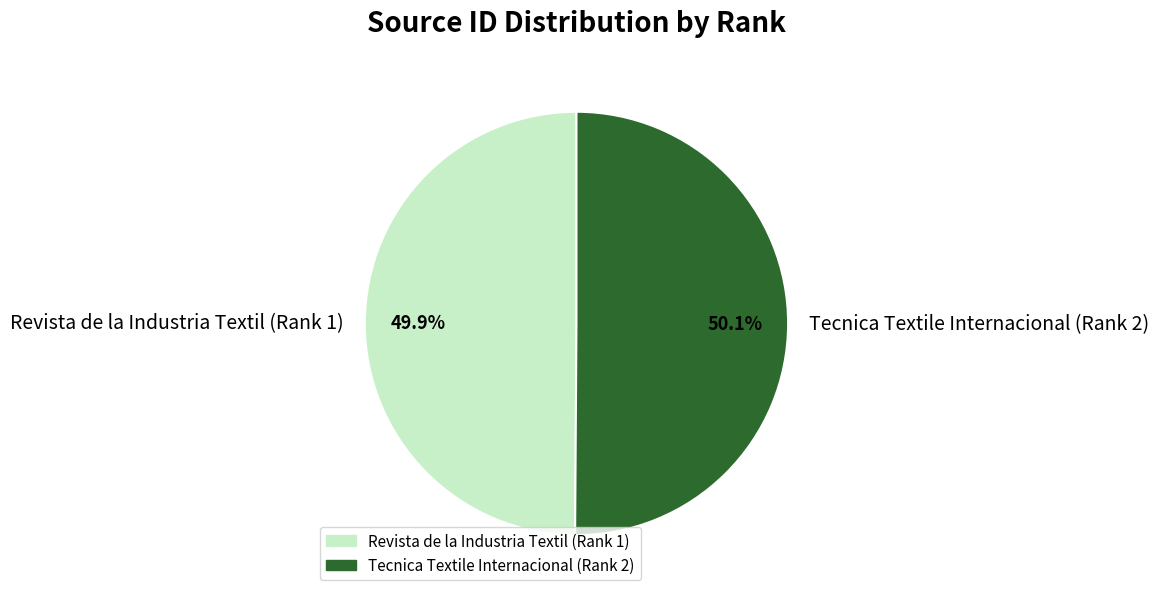

Is there a majority slice in this chart?

Yes